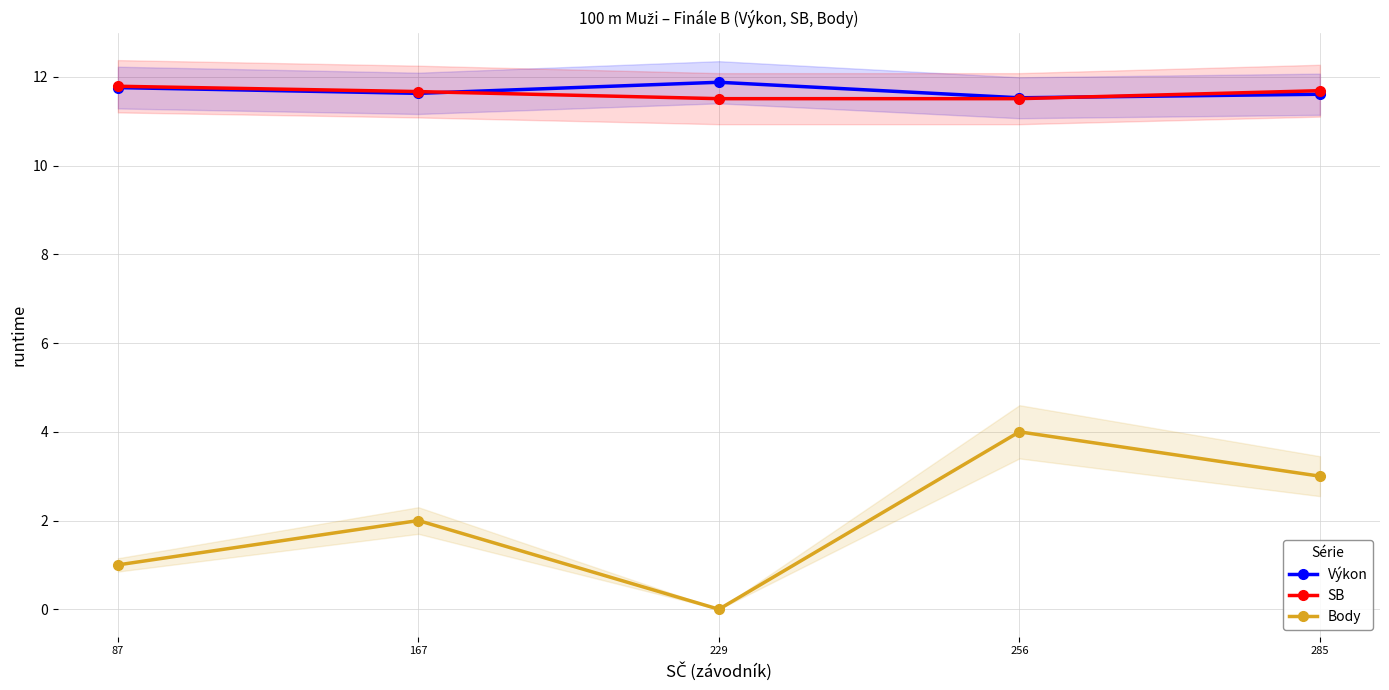

The Výkon series shows 11.8 at 87. True or false?

True